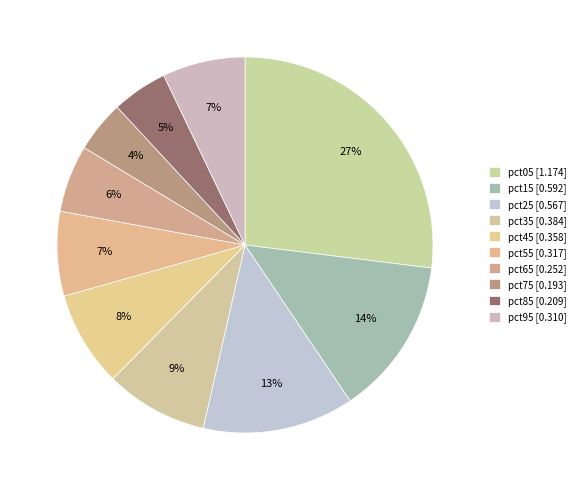

How many slices are in this pie chart?

10